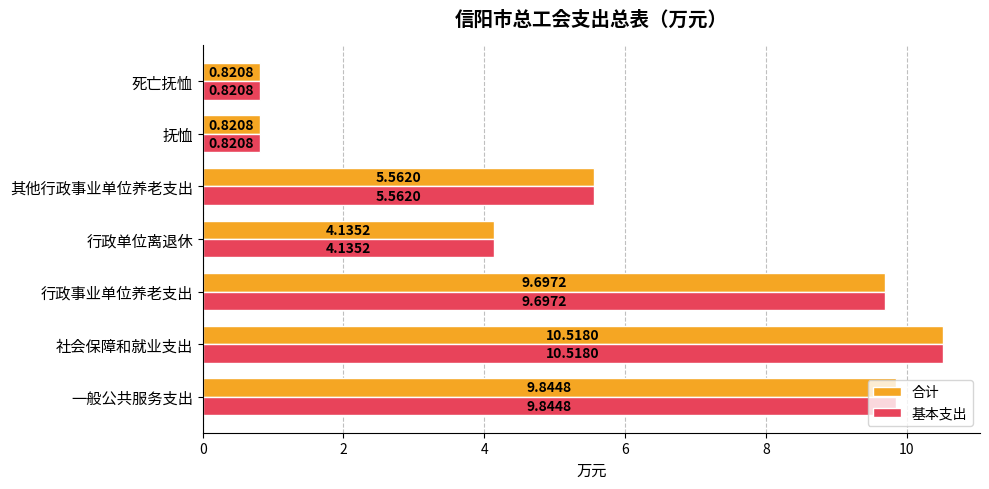

What are all the series names shown in the legend?

合计, 基本支出